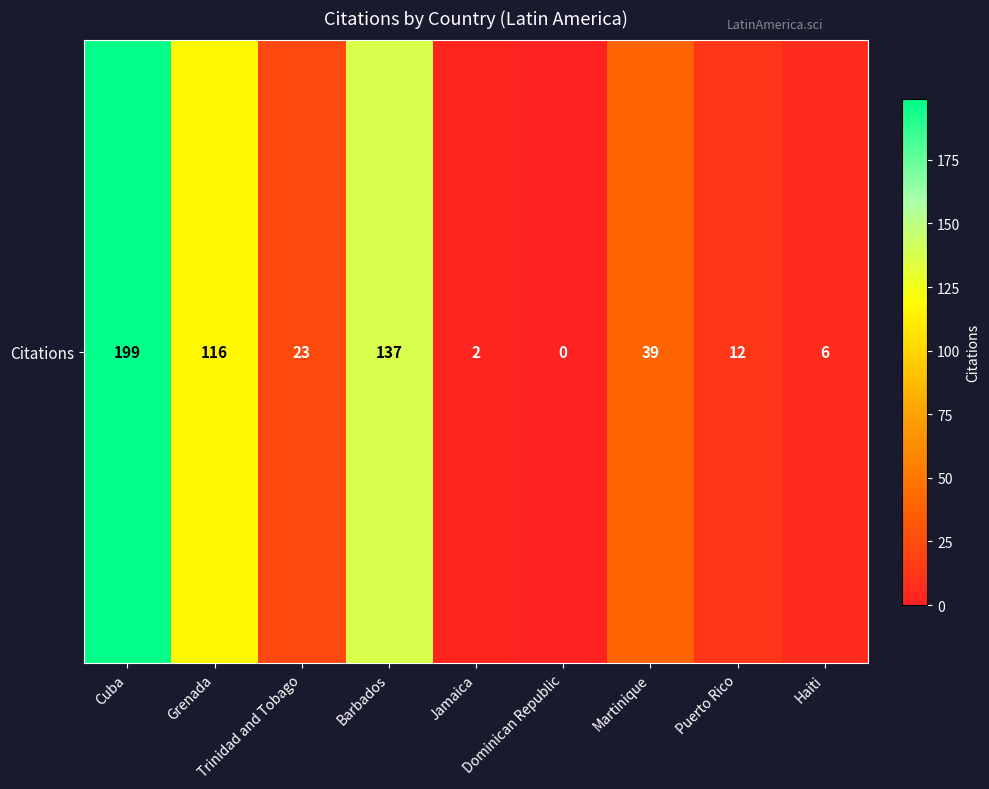

What value does the data have at Trinidad and Tobago, to the nearest 10?

20